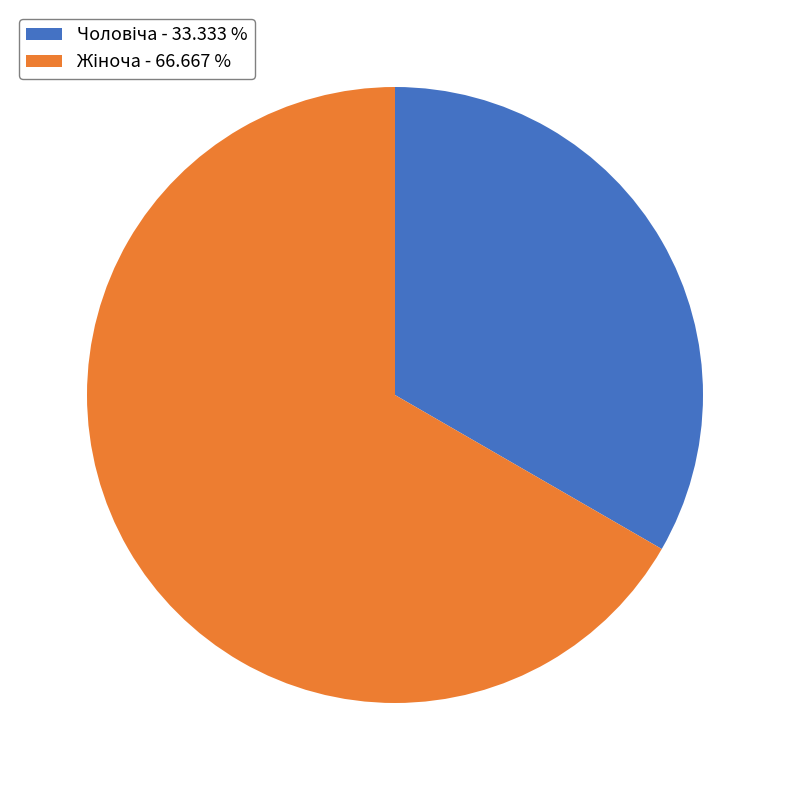

Does any single category account for the majority?

Yes